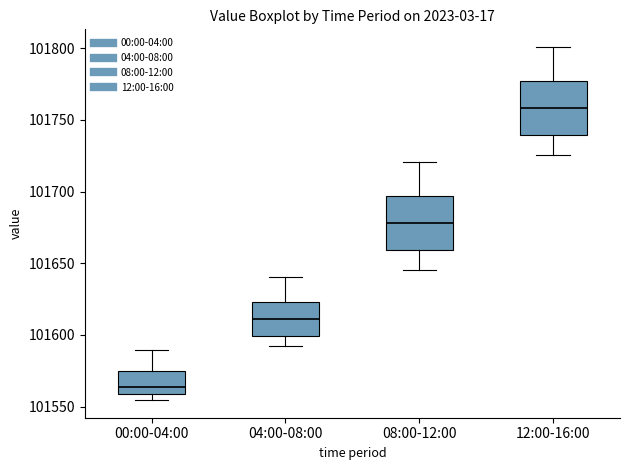

Reading left to right, read every box against the y-axis: the position of its median line, the range the box covers, and the ends of its whiskers. The values are not printed on the chart, so give them approximately, as read against the axis.

00:00-04:00: median 101565, box 101560 to 101575, whiskers 101555 to 101590
04:00-08:00: median 101610, box 101600 to 101625, whiskers 101595 to 101640
08:00-12:00: median 101680, box 101660 to 101695, whiskers 101645 to 101720
12:00-16:00: median 101760, box 101740 to 101775, whiskers 101725 to 101800